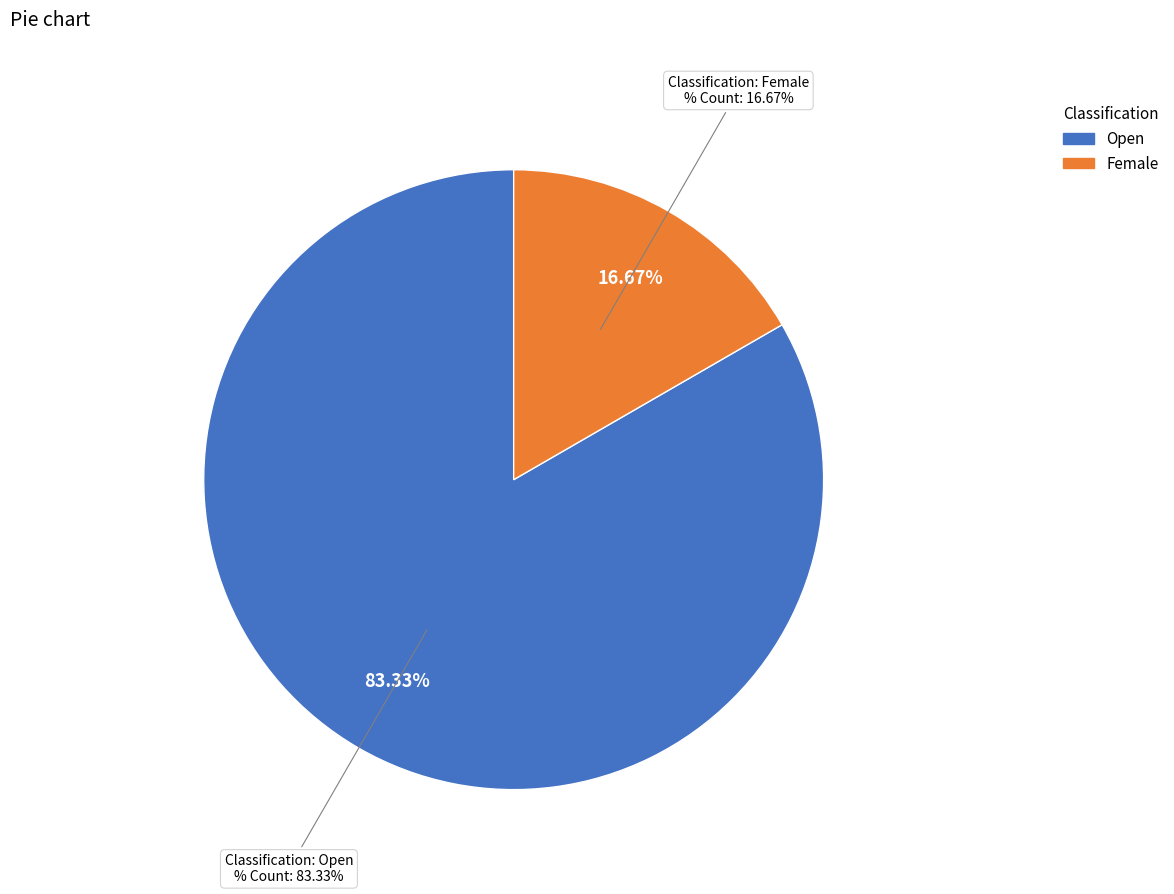

What is the largest slice in the pie chart?

Open